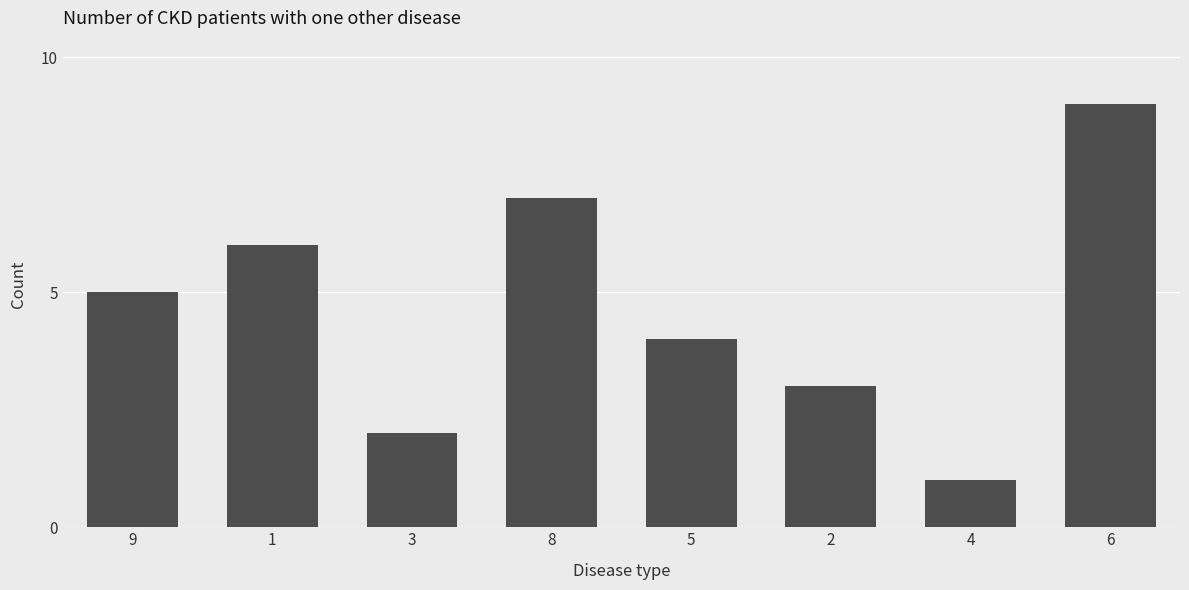

Is it true that the value at 3 is 0?

False